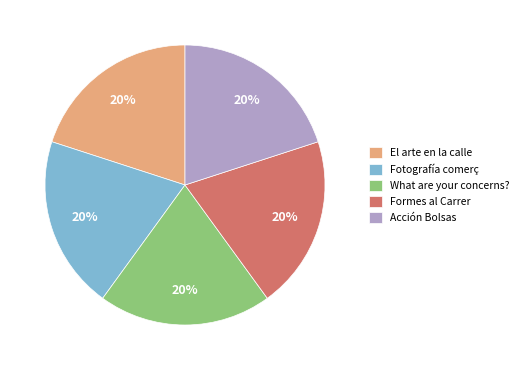

To the nearest percent, what is the combined percentage of Acción Bolsas and Fotografía comerç?

40%